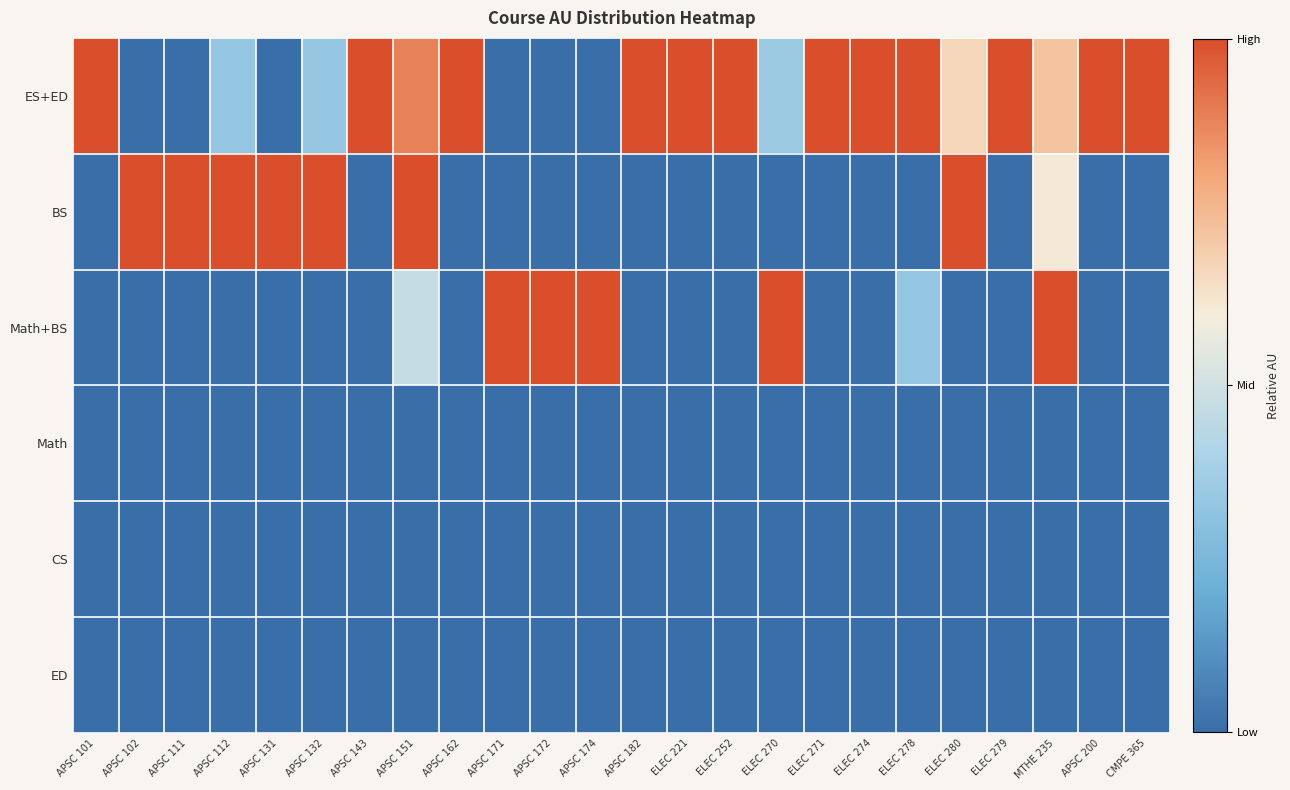

Between APSC 151 and APSC 182, which series saw the biggest shift?

BS